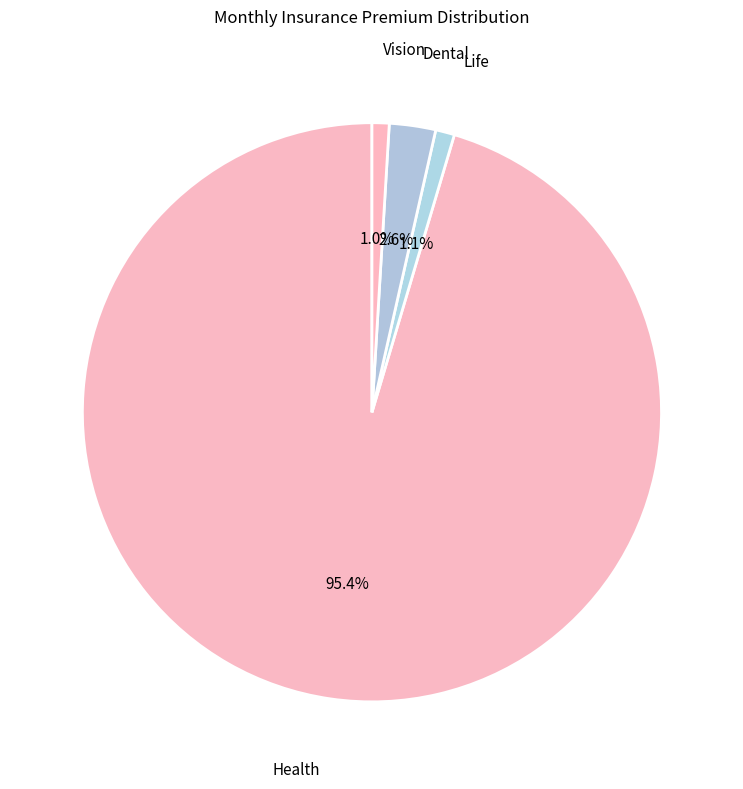

Is there any slice that represents more than half of the pie?

Yes